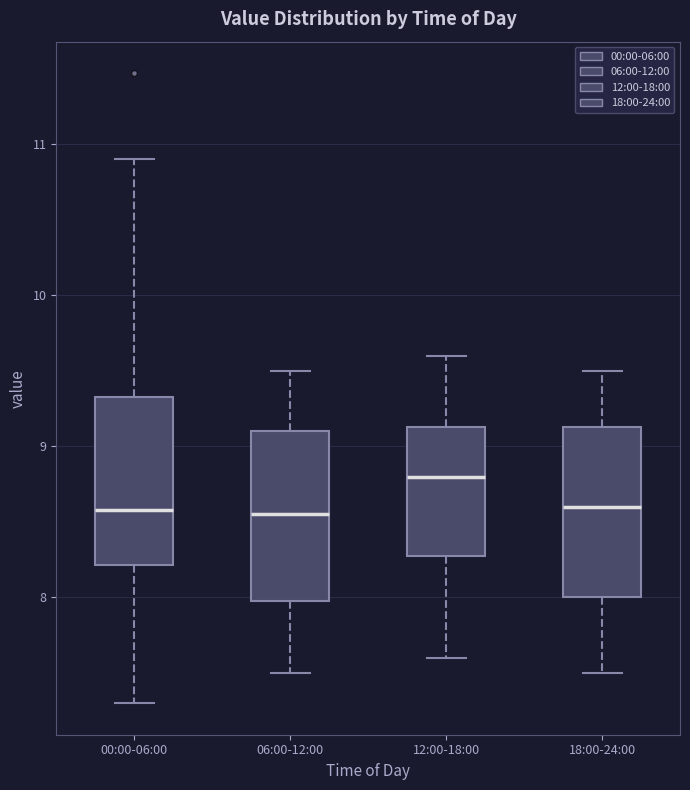

Reading left to right, transcribe this box plot: for each box, give where its median line is, the range the box spans, and where its two whiskers end, as read against the y-axis. The values are not printed on the chart, so give them approximately, as read against the axis.

00:00-06:00: median 8.6, box 8.2 to 9.3, whiskers 7.3 to 10.9
06:00-12:00: median 8.6, box 8.0 to 9.1, whiskers 7.5 to 9.5
12:00-18:00: median 8.8, box 8.3 to 9.1, whiskers 7.6 to 9.6
18:00-24:00: median 8.6, box 8.0 to 9.1, whiskers 7.5 to 9.5